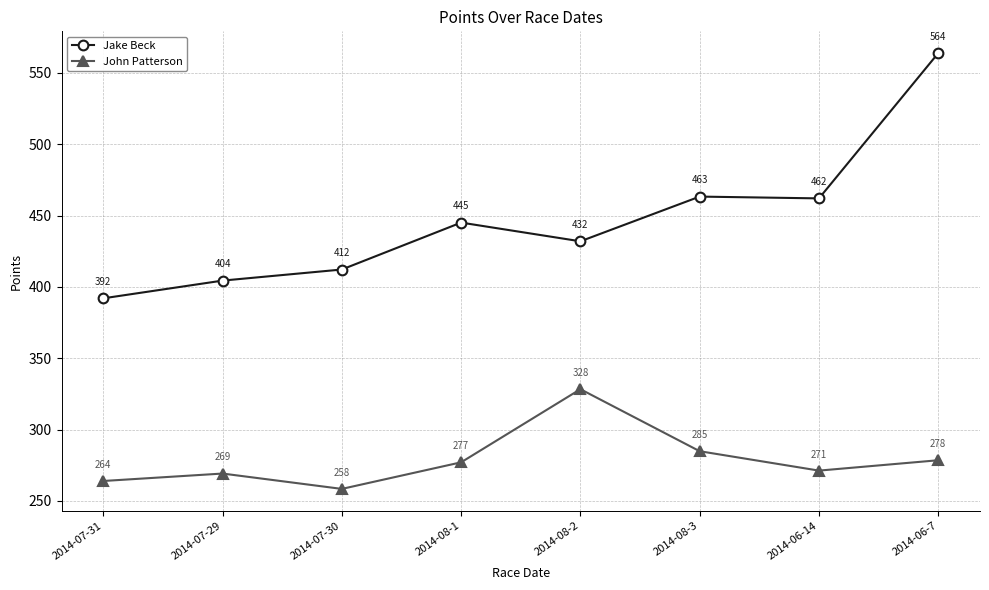

Is it true that Jake Beck equals 404.4 at 2014-07-29?

True